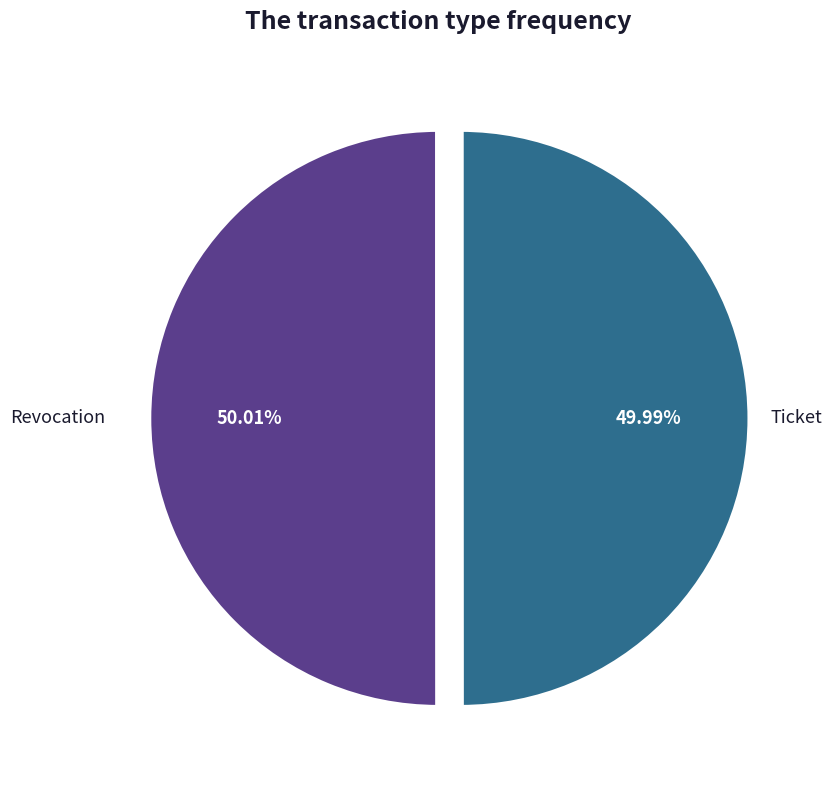

True or false: Revocation accounts for 62% of the total.

False